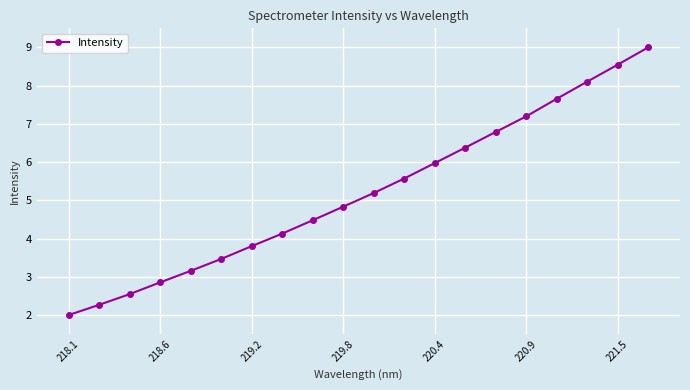

What is the difference between the second highest and minimum values?

6.5